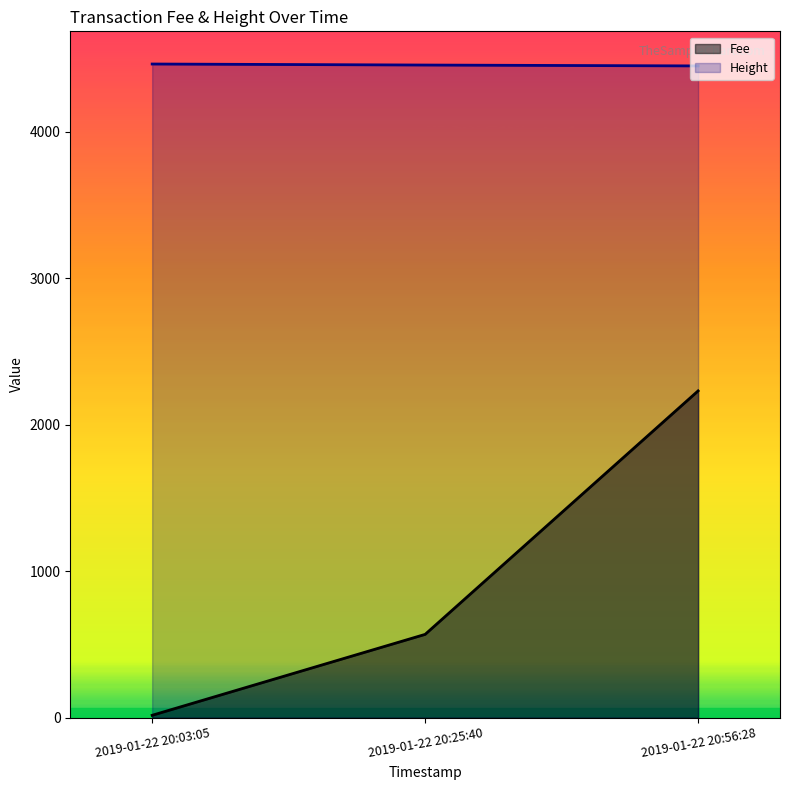

Reading left to right, list all the values displayed in this chart.

Fee: 2019-01-22 20:03:05=16.8	2019-01-22 20:25:40=569.3	2019-01-22 20:56:28=2232.0
Height: 2019-01-22 20:03:05=4464.0	2019-01-22 20:25:40=4457.0	2019-01-22 20:56:28=4451.0